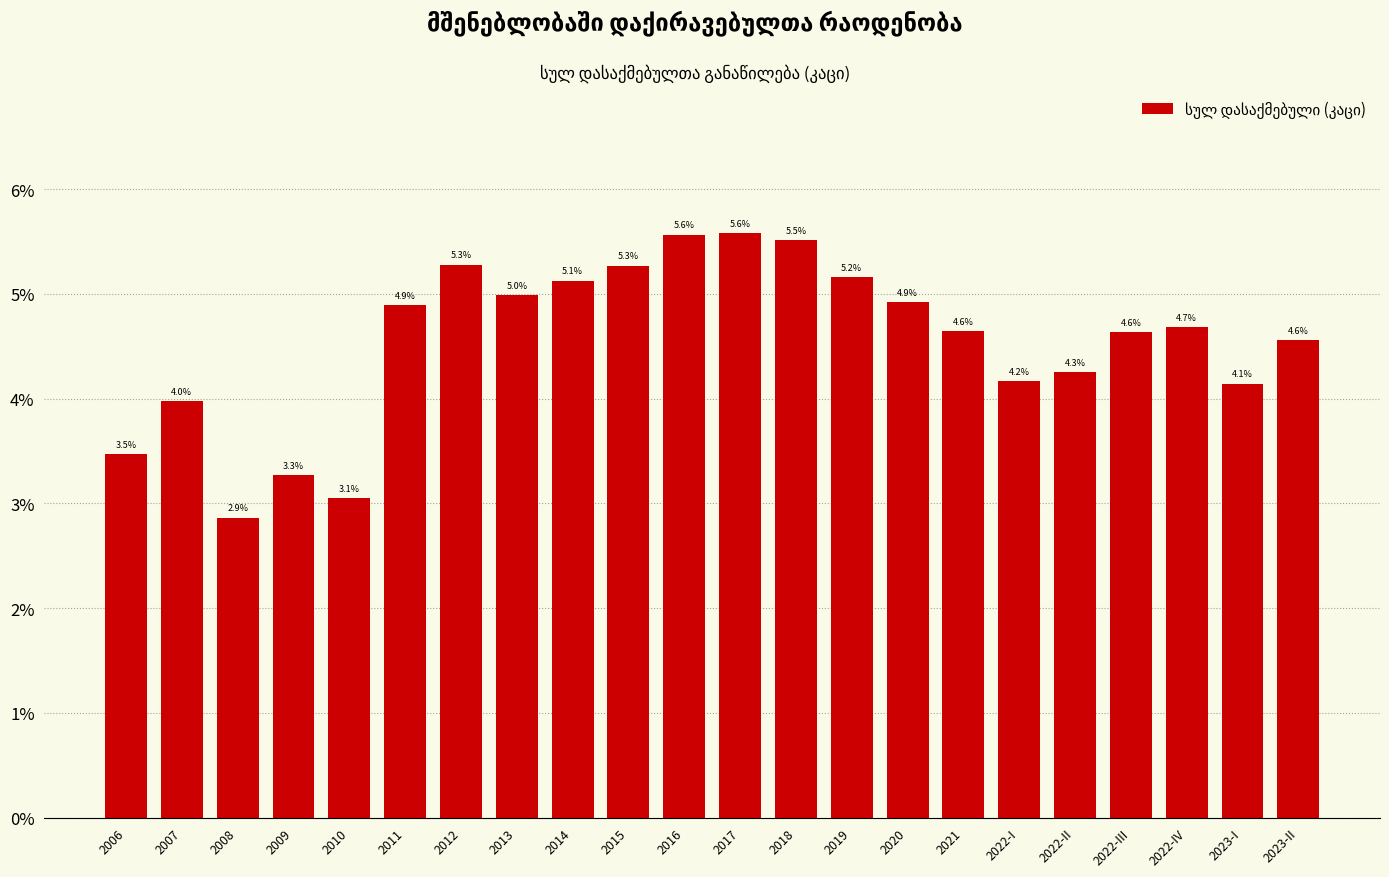

Reading right to left, extract all data points from this chart.

4.6	4.1	4.7	4.6	4.3	4.2	4.6	4.9	5.2	5.5	5.6	5.6	5.3	5.1	5.0	5.3	4.9	3.1	3.3	2.9	4.0	3.5